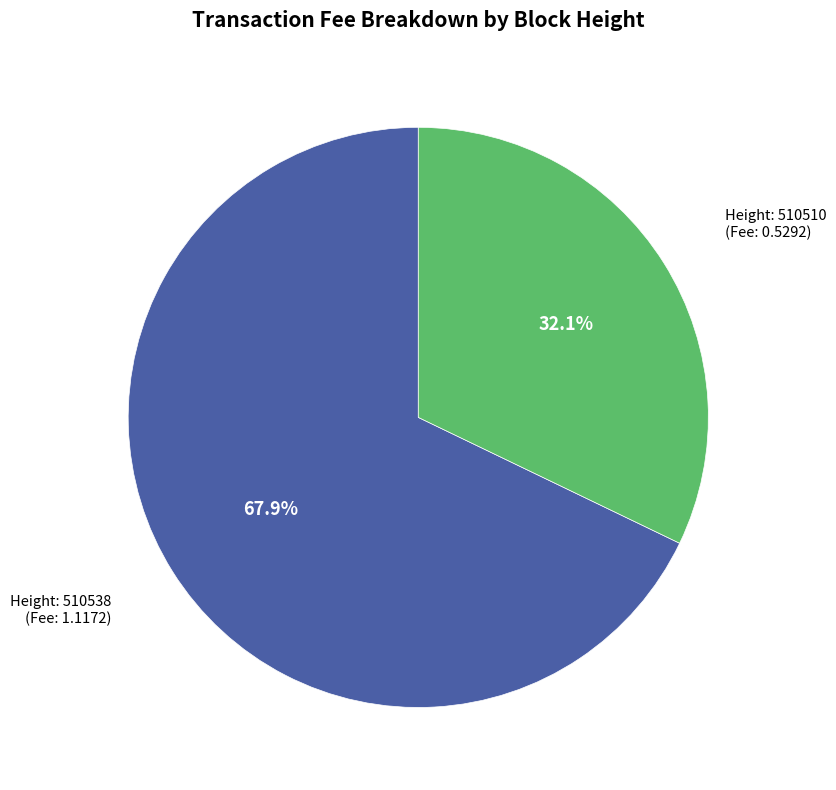

Is there a majority slice in this chart?

Yes